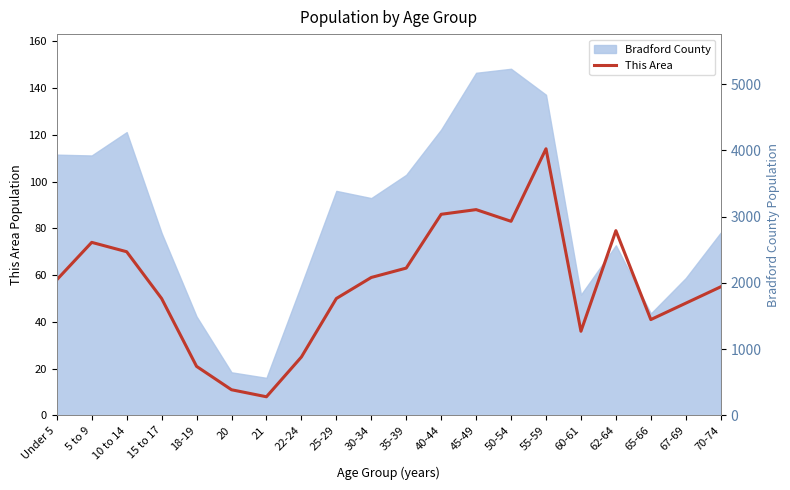

How many interior local peaks (higher than both neighbors) does the data have?

4